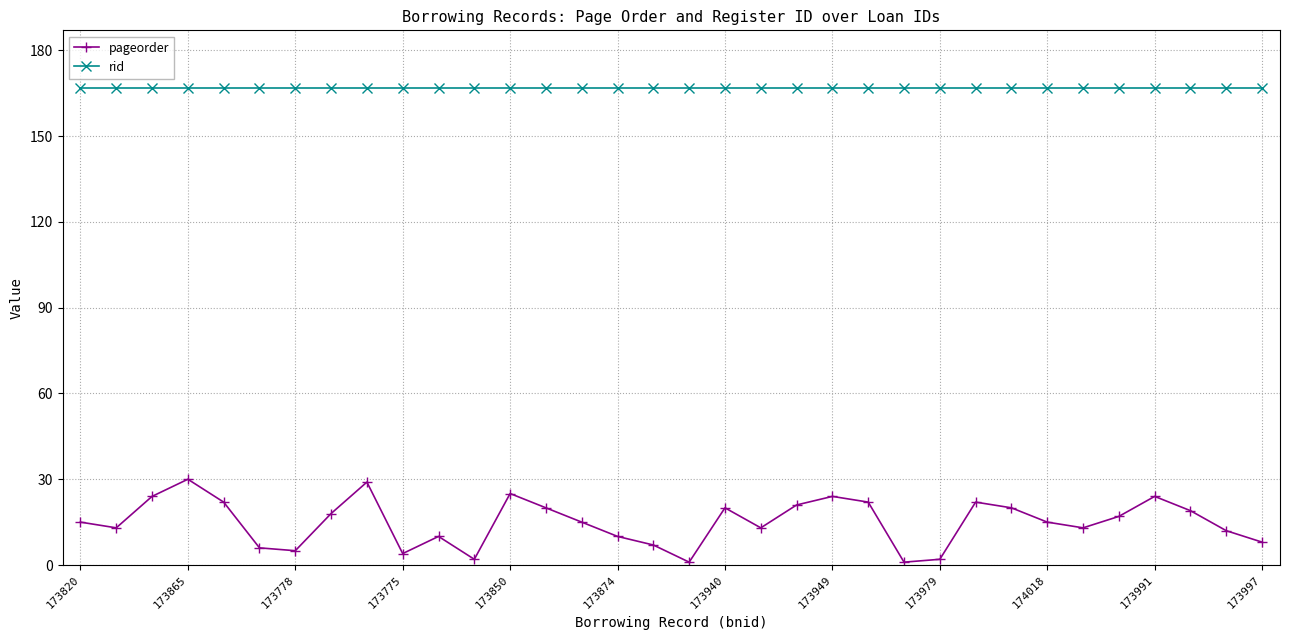

True or false: pageorder and rid cross at least once.

False